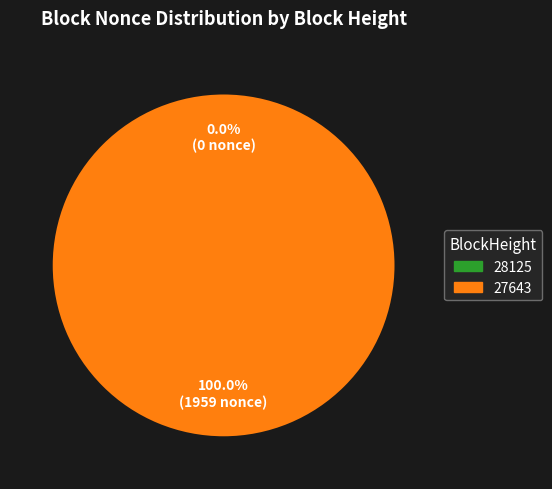

What is the largest slice in the pie chart?

27643